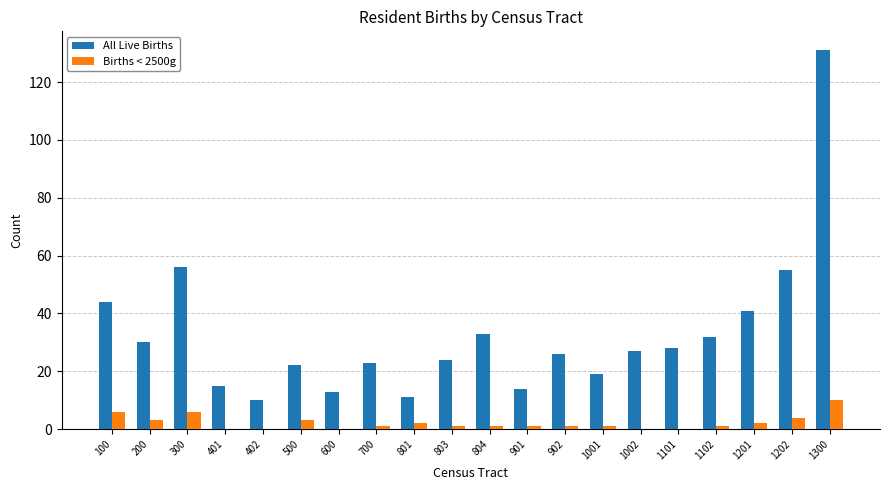

What is the maximum value for All Live Births?

131